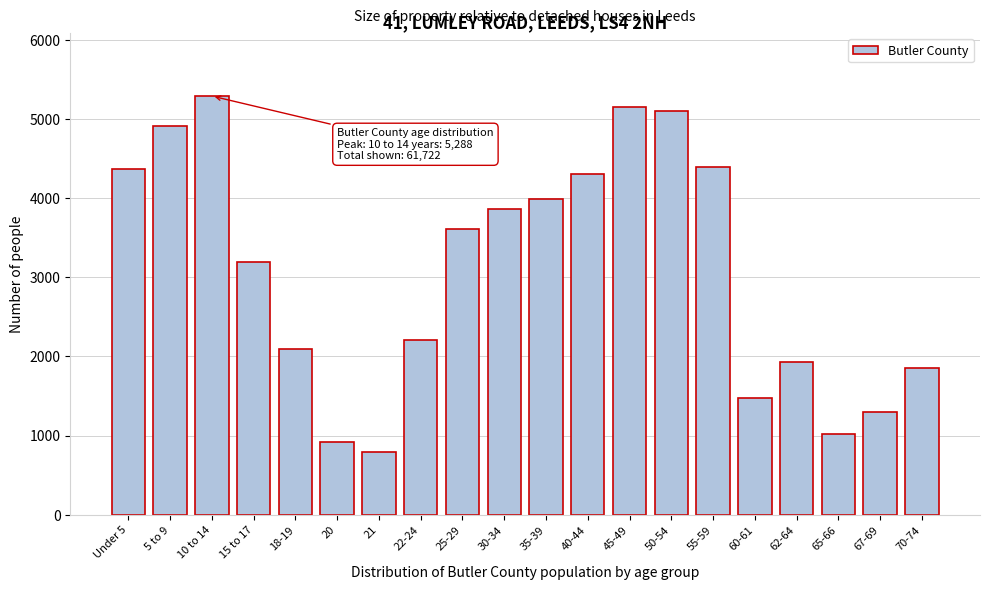

Reading left to right, list all the values displayed in this chart.

4367	4910	5288	3186	2090	913	792	2211	3603	3862	3982	4305	5146	5097	4397	1470	1934	1017	1298	1854